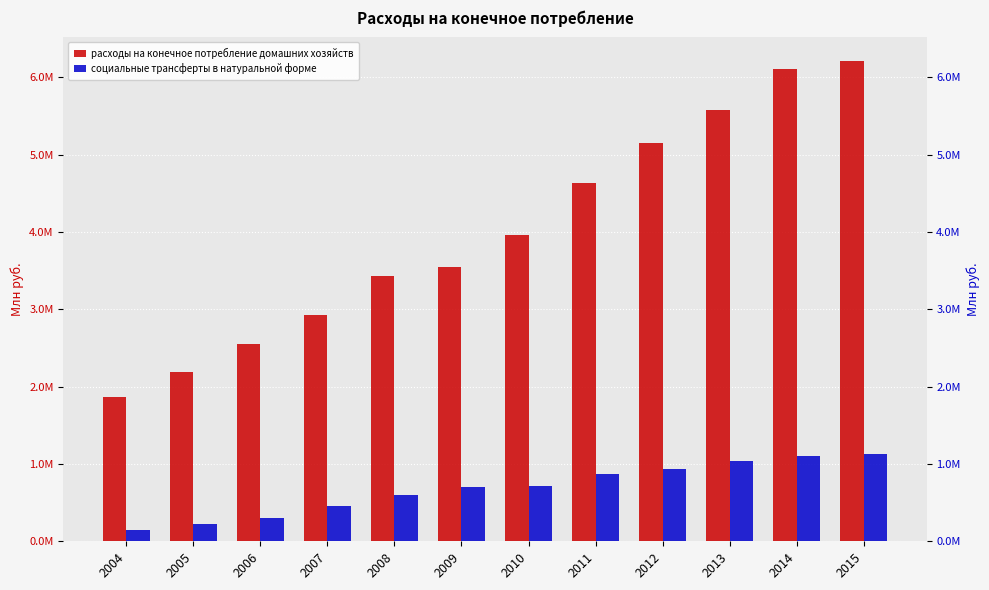

True or false: расходы на конечное потребление домашних хозяйств has a value of 3549023.5 at 2009.

True